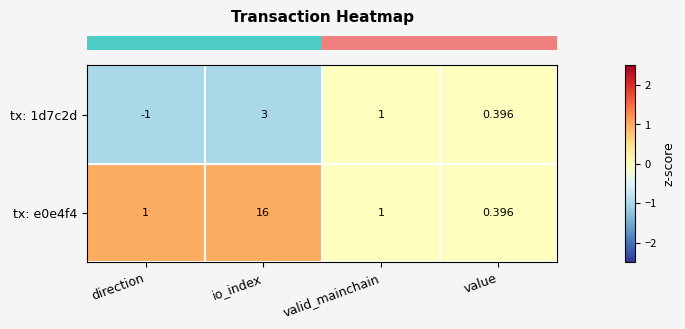

At which category is the sum across all series the highest?

io_index